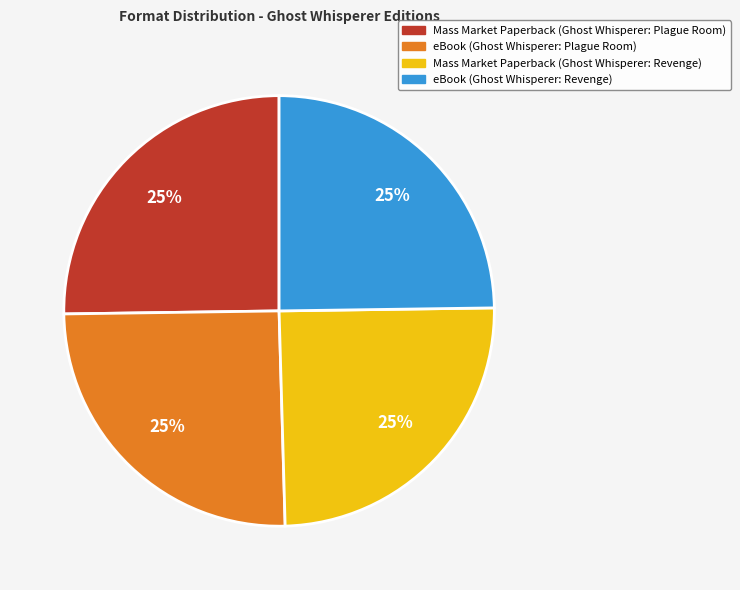

Is there a majority slice in this chart?

No